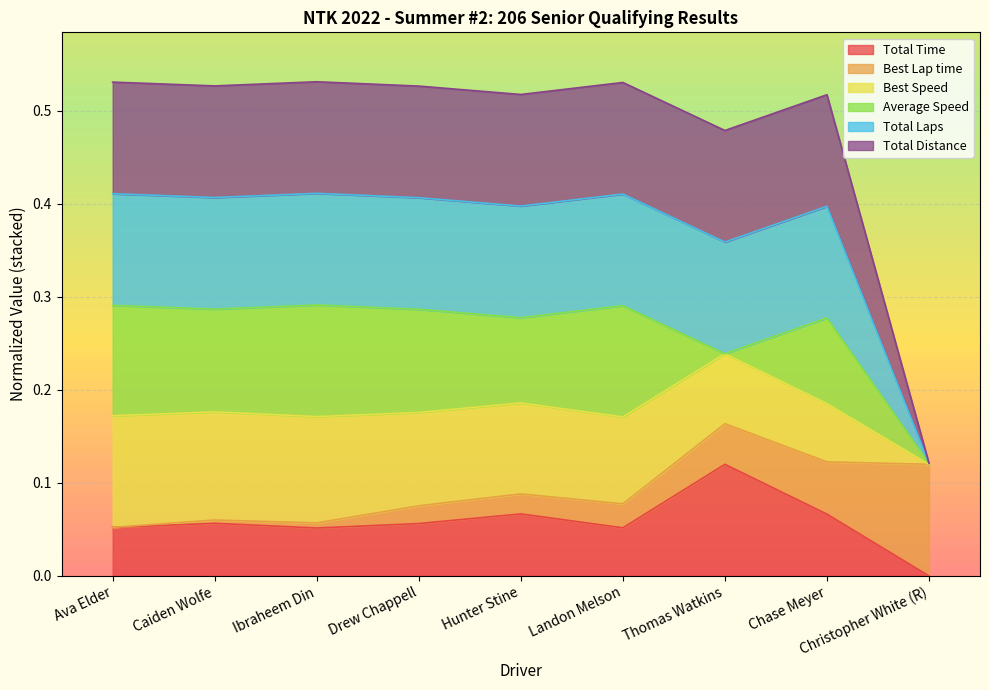

How many interior local peaks does the Total Laps series have?

3